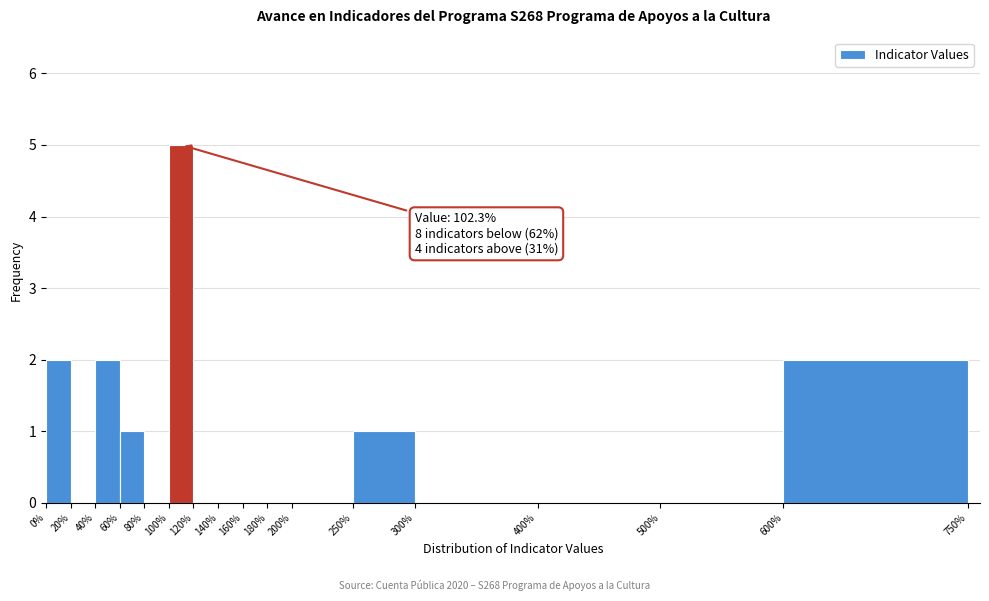

Over which range of the x-axis is the bar tallest?

100% to 120%